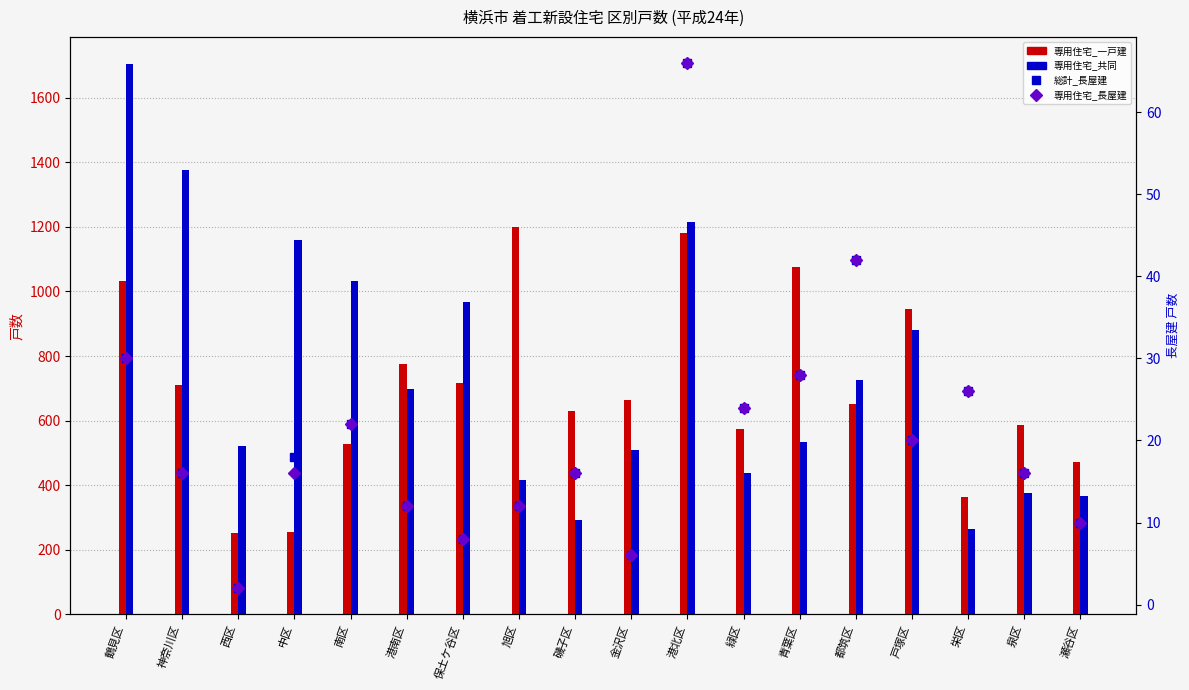

What is the difference between the maximum and minimum values in the 専用住宅_共同 series?

1439